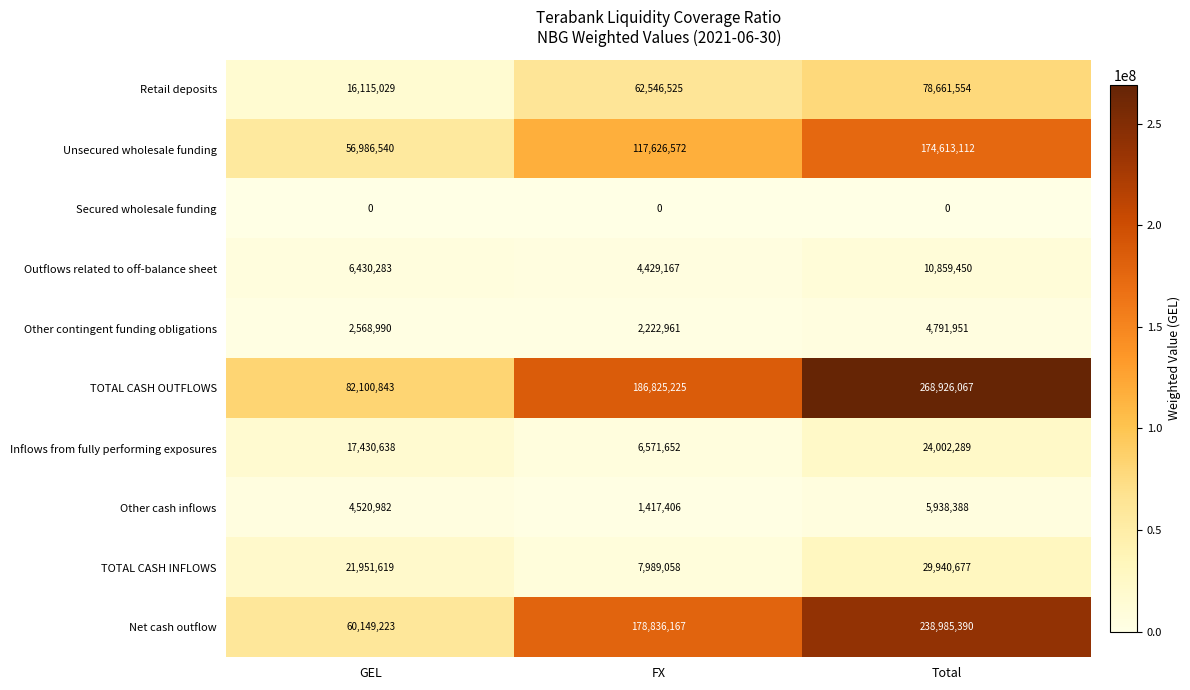

What value does the Net cash outflow series have at FX?

178836167